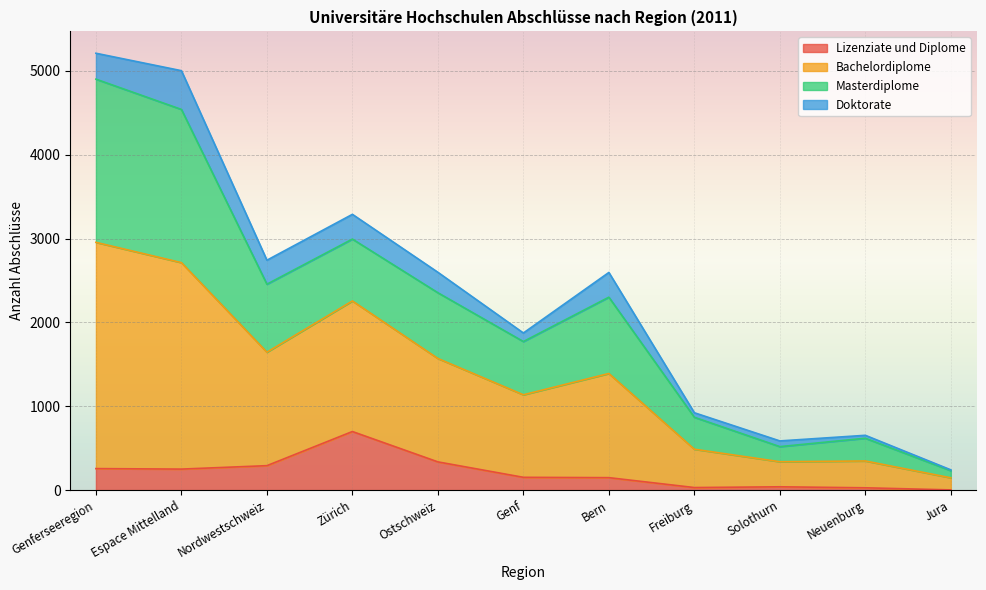

At which label is Lizenziate und Diplome closest to 351?

Ostschweiz